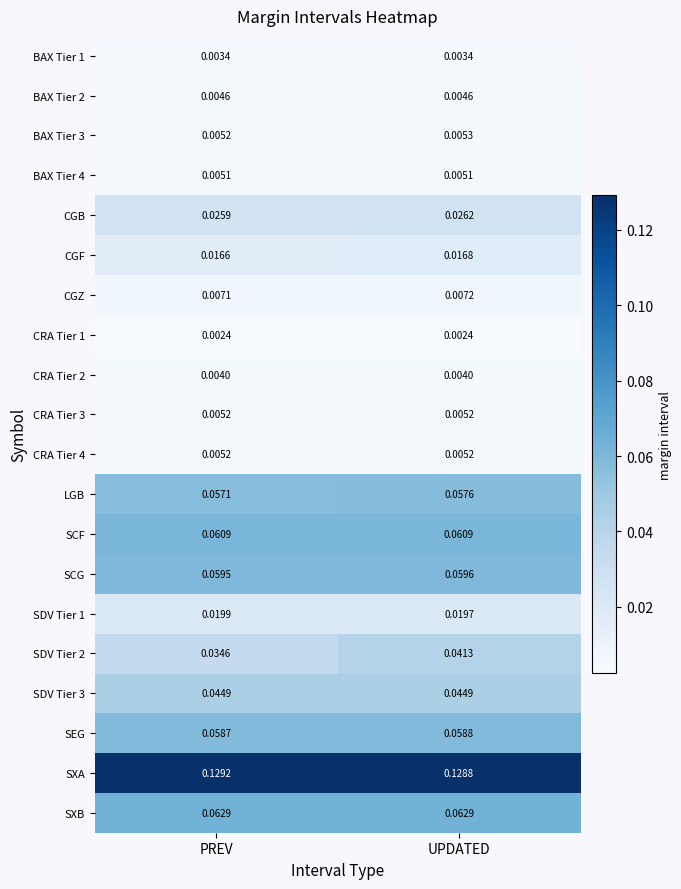

Where is SCG nearest to the value 0?

PREV